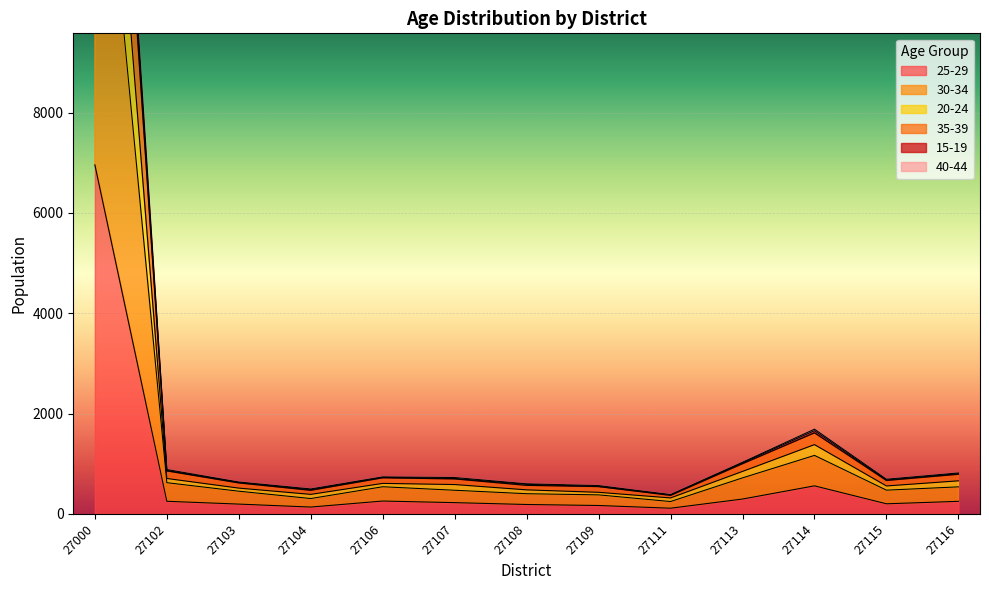

True or false: 25-29 has a value of 201 at 27115.

True